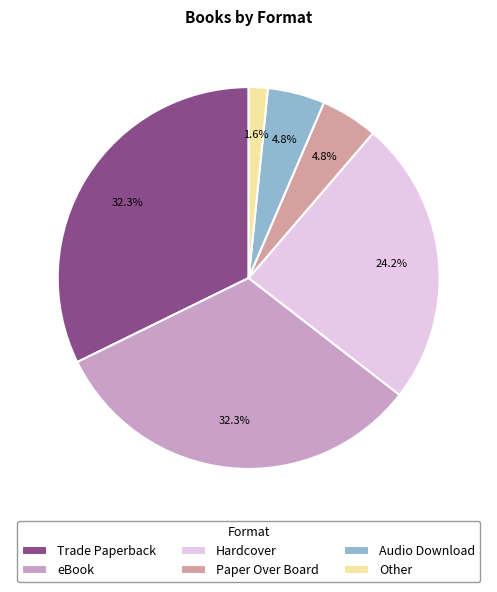

Is Audio Download the majority of the pie?

No